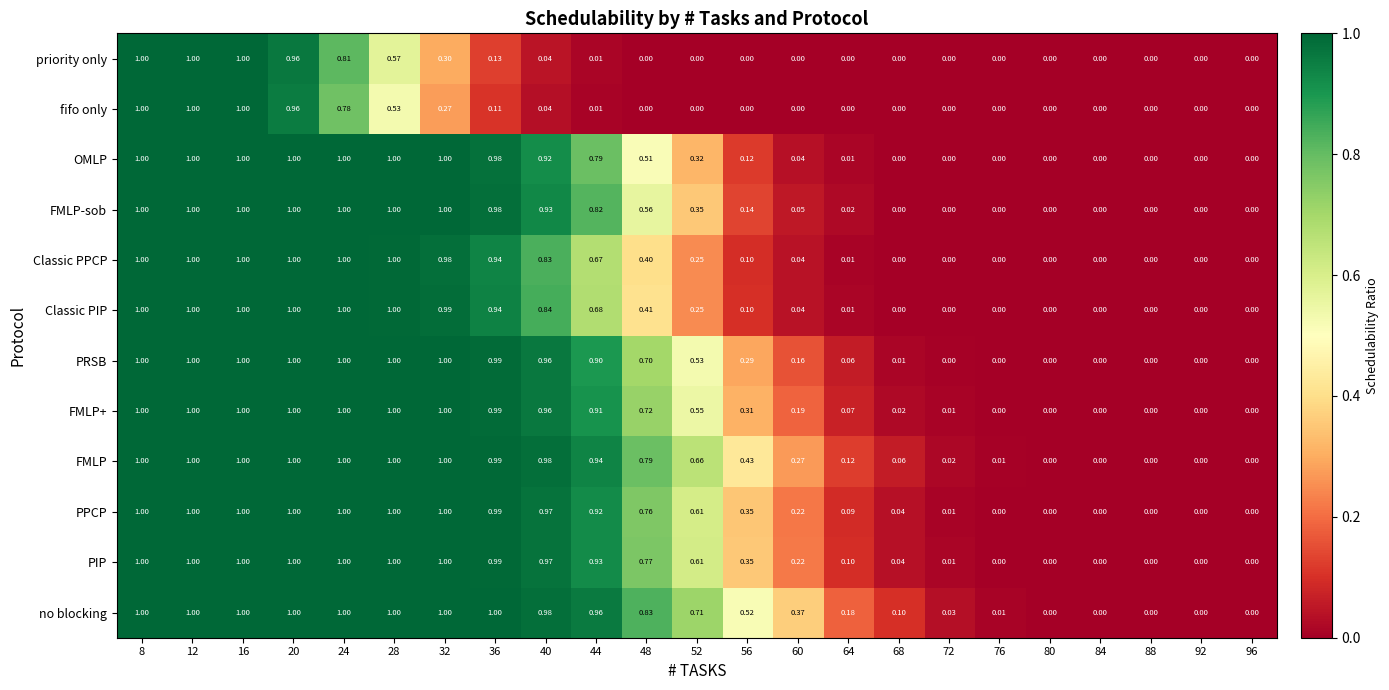

Between 52 and 96, which series saw the biggest shift?

no blocking